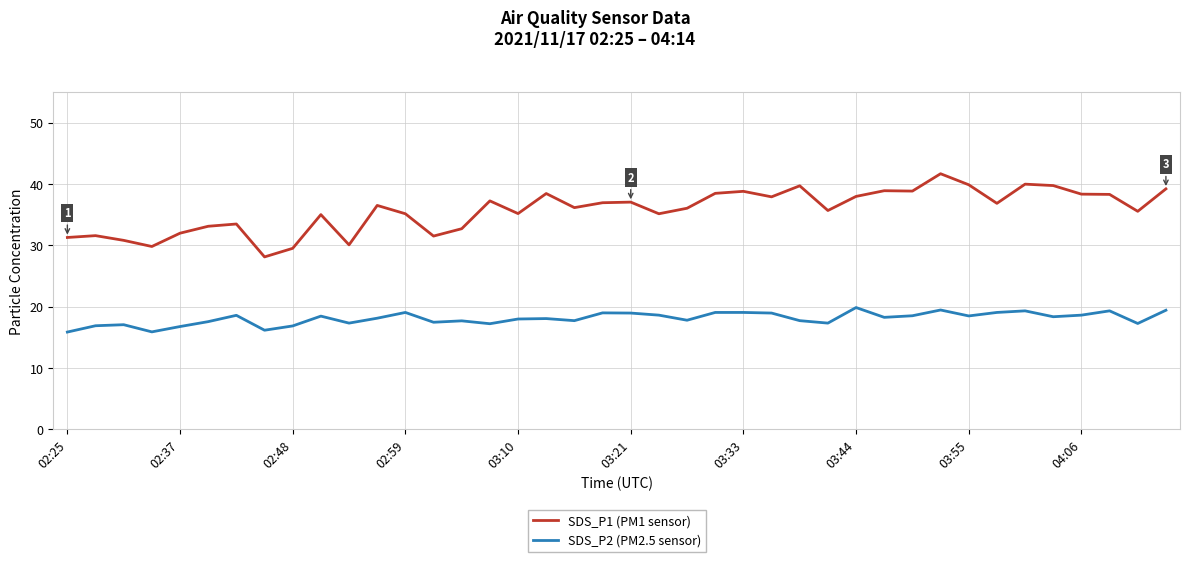

Which series has the widest spread of values?

SDS_P1 (PM1 sensor)